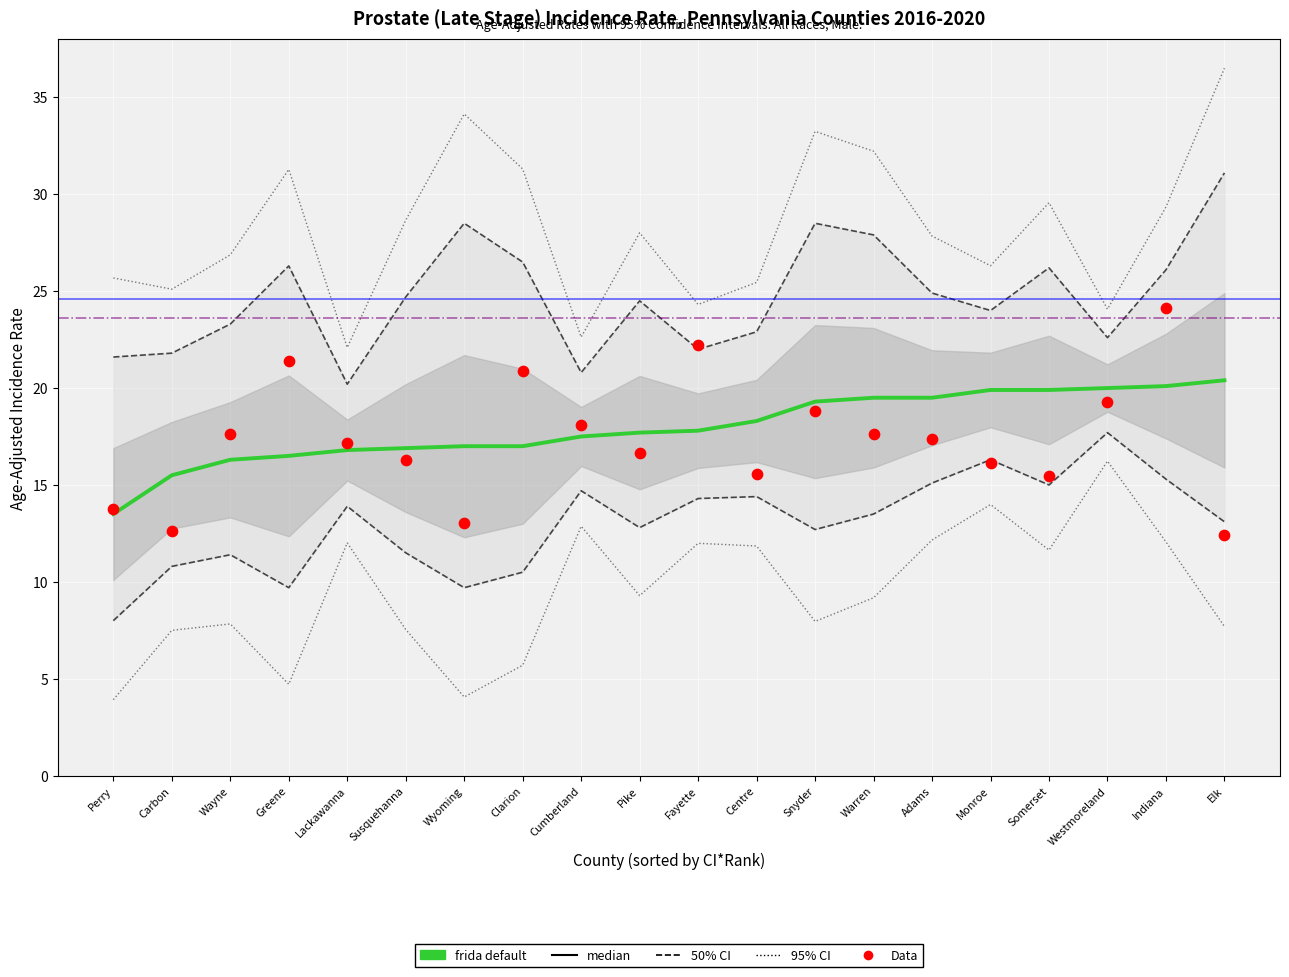

What is the total value across all series at Perry?

56.9